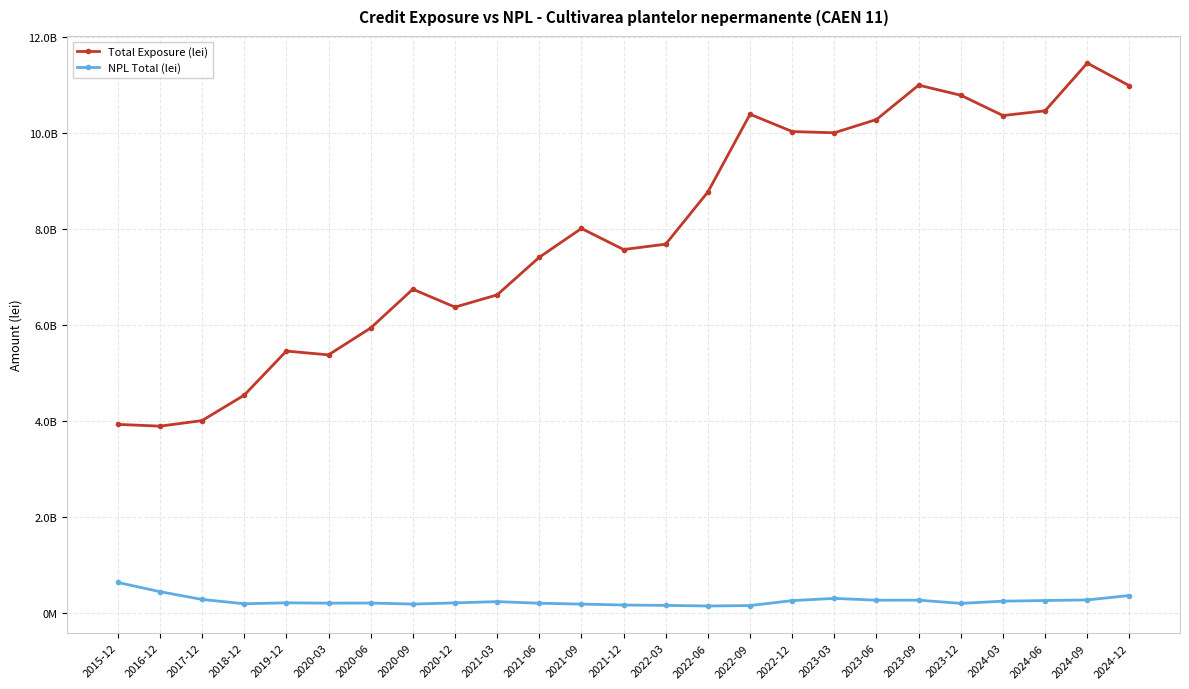

What is the label of the 23rd point from the right?

2017-12